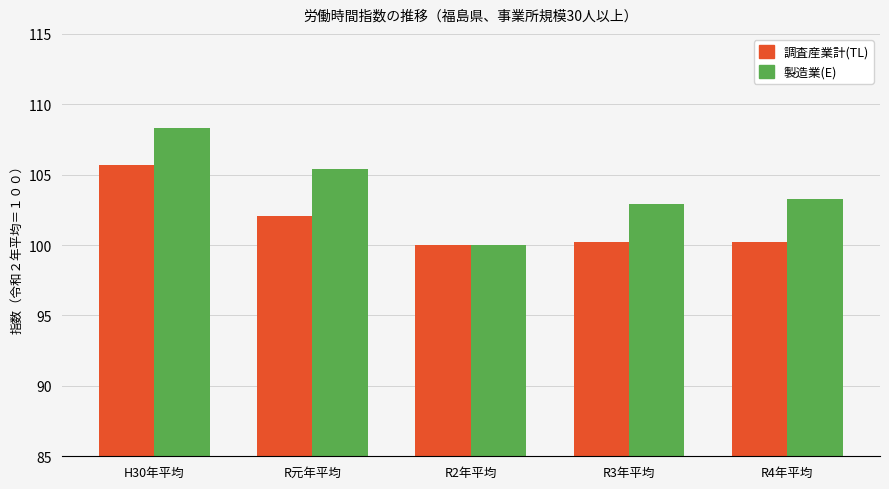

At which category is the sum across all series the highest?

H30年平均